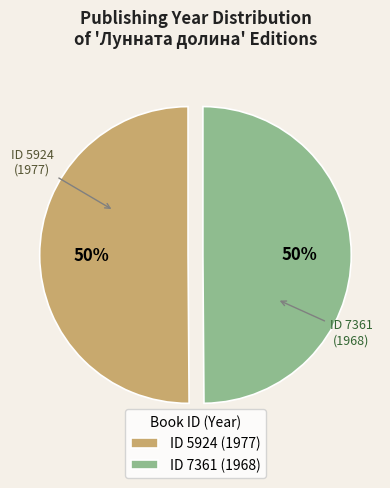

True or false: ID 7361 (1968) accounts for 50% of the total.

True